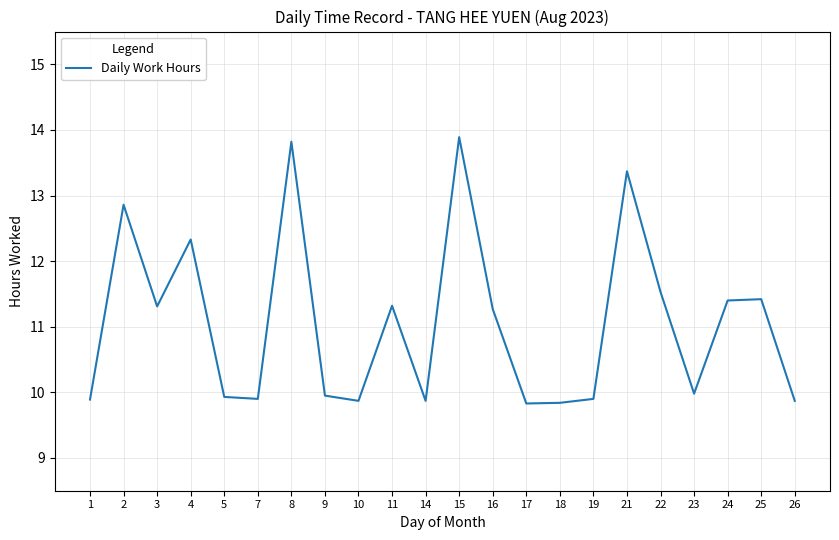

True or false: the data has more than 2 interior local peaks.

True